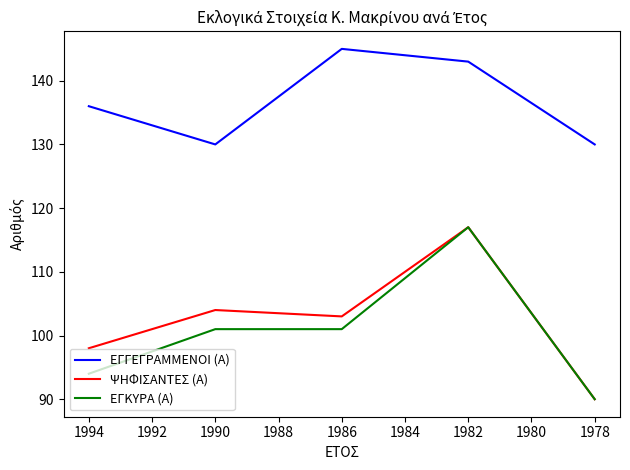

True or false: ΨΗΦΙΣΑΝΤΕΣ (Α) and ΕΓΚΥΡΑ (Α) cross at least once.

False